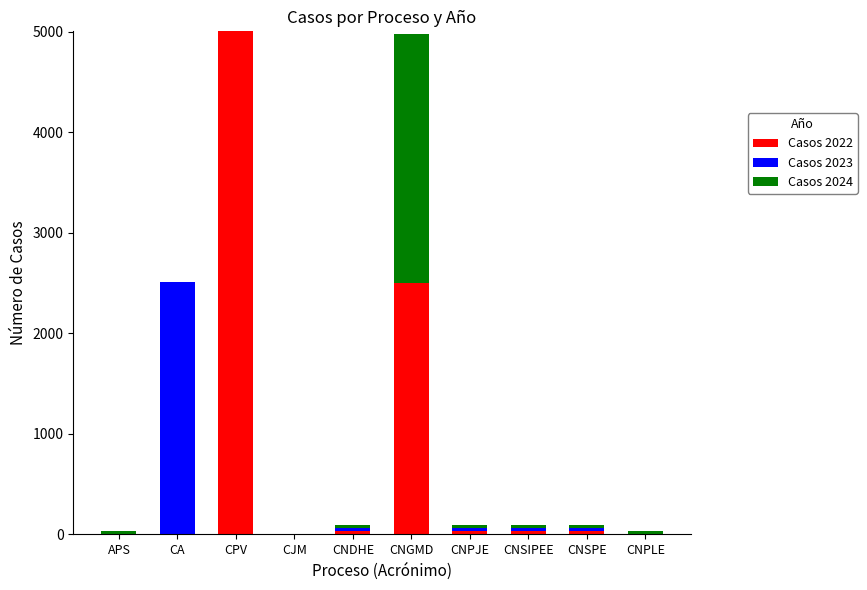

The value of Casos 2022 at CA is 0. True or false?

True